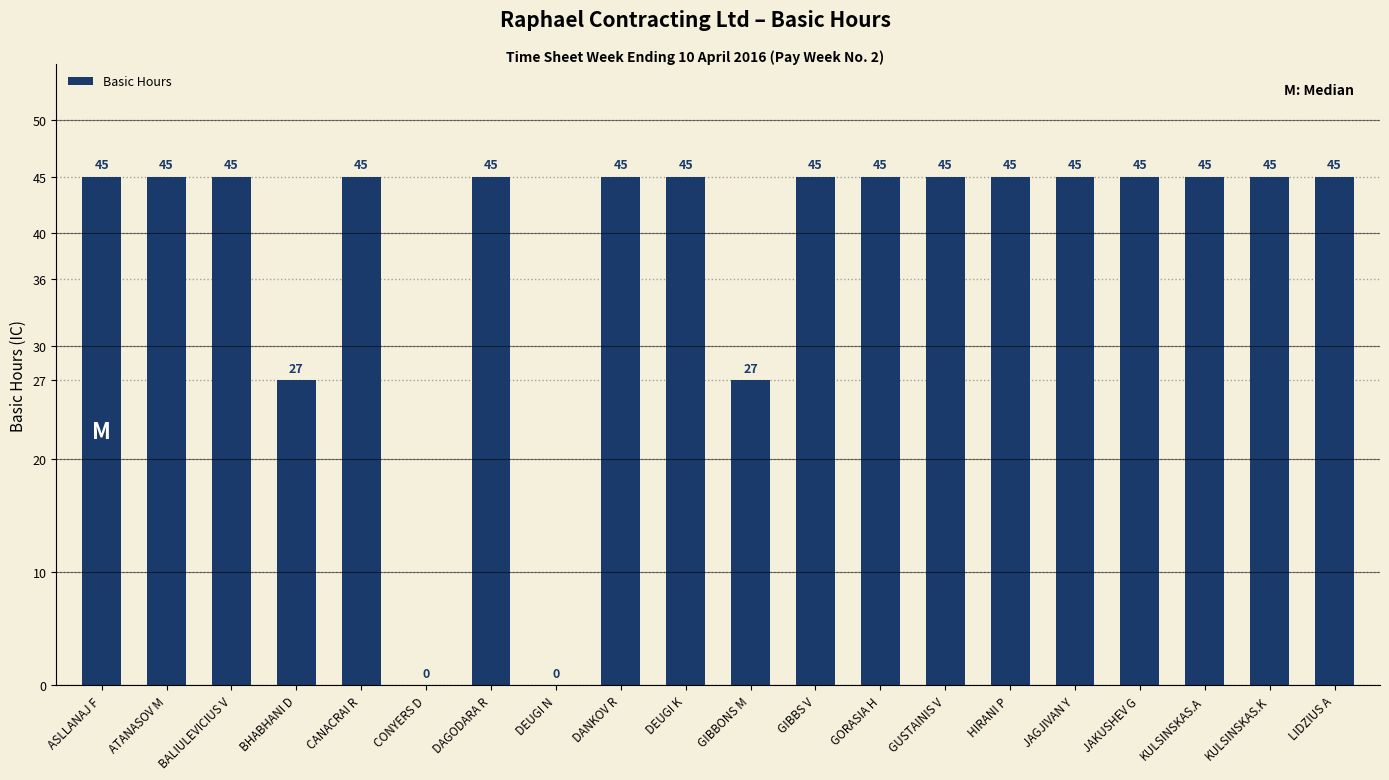

The value at KULSINSKAS.K is 45. True or false?

True